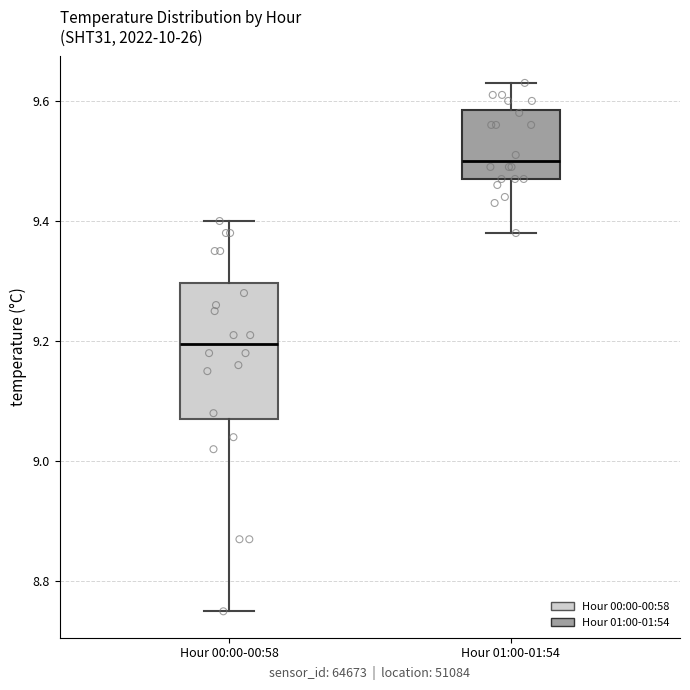

Reading left to right, read every box against the y-axis: the position of its median line, the range the box covers, and the ends of its whiskers. The values are not printed on the chart, so give them approximately, as read against the axis.

Hour 00:00-00:58: median 9.20, box 9.08 to 9.30, whiskers 8.76 to 9.40
Hour 01:00-01:54: median 9.50, box 9.48 to 9.58, whiskers 9.38 to 9.64